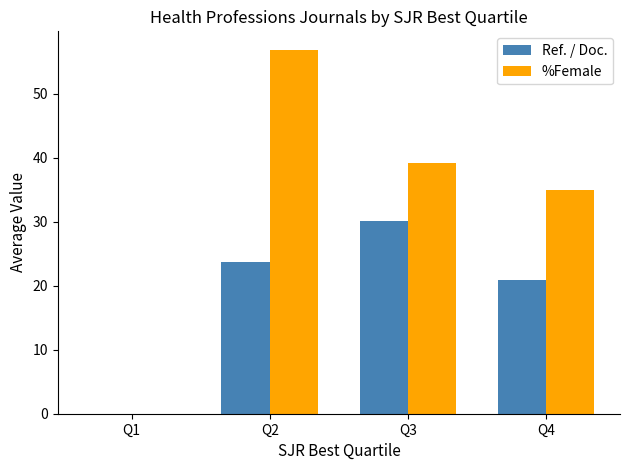

True or false: Ref. / Doc. has a value of 21.0 at Q4.

True